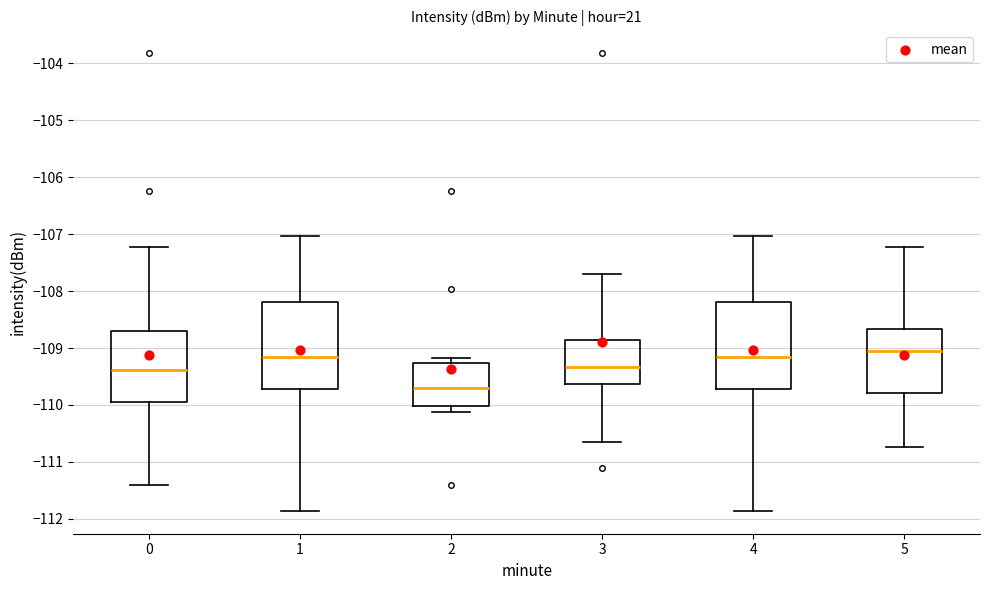

Where does the lower whisker of the box at x = 1 end on the y-axis? The values are not printed on the chart, so give them approximately, as read against the axis.

-111.9